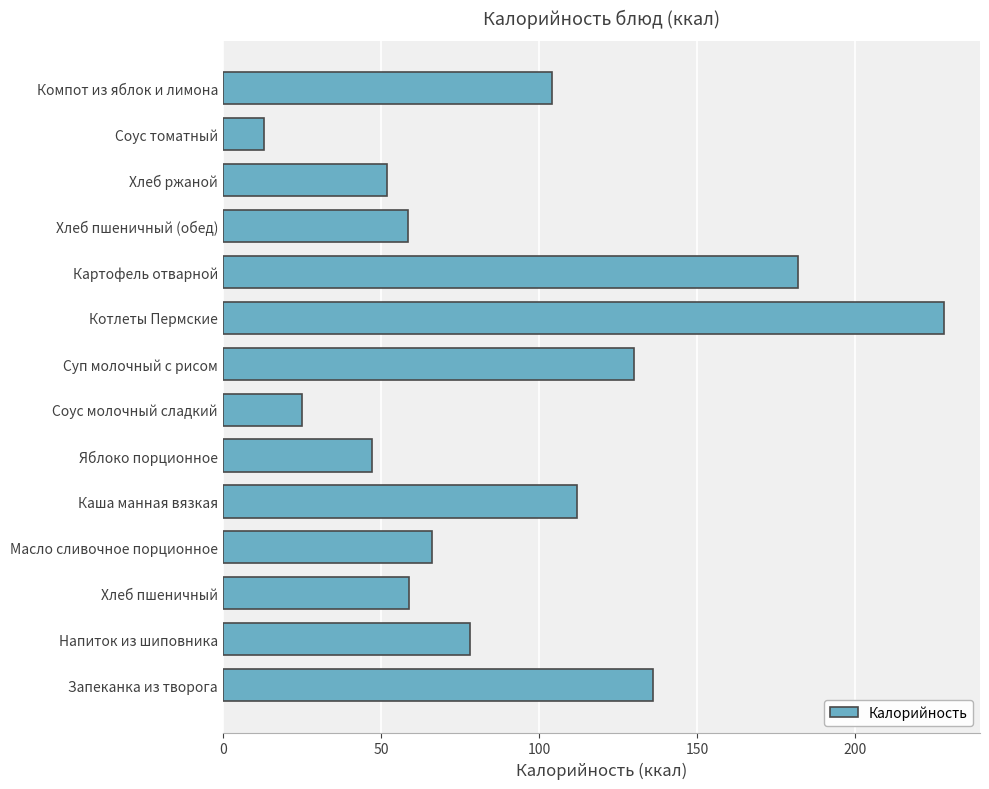

Are the bars horizontal?

Yes